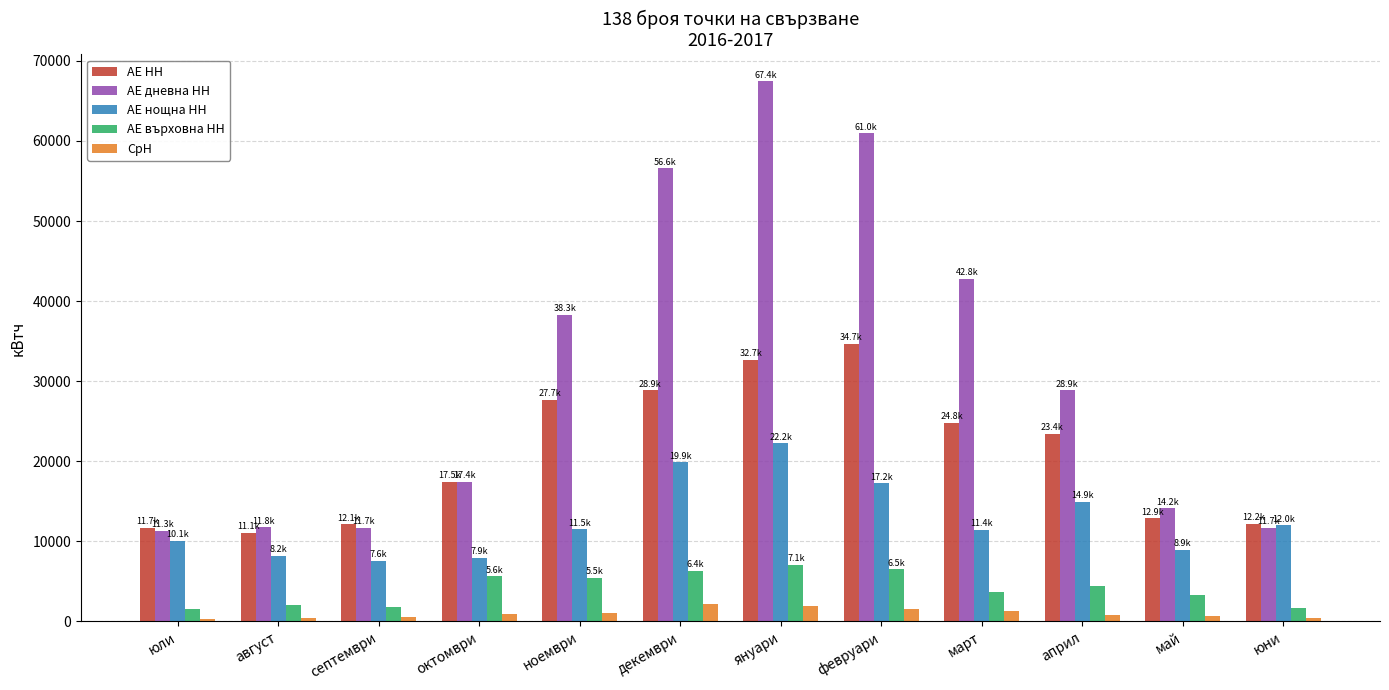

What is the lowest value of the АЕ нощна НН series?

7609.6